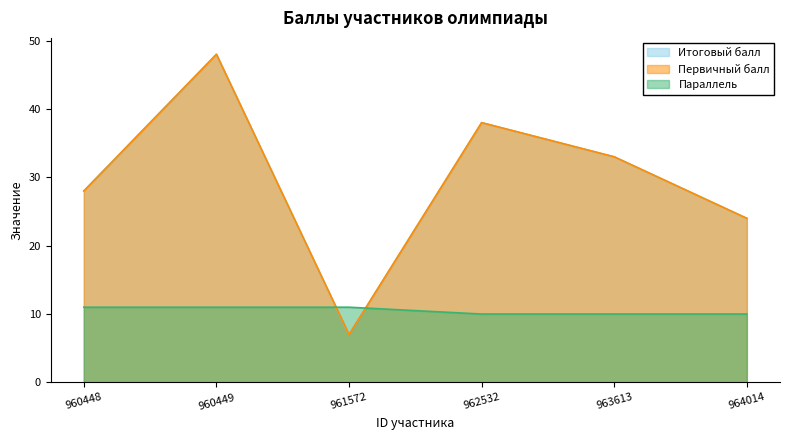

What is the sum of all Первичный балл values?

178